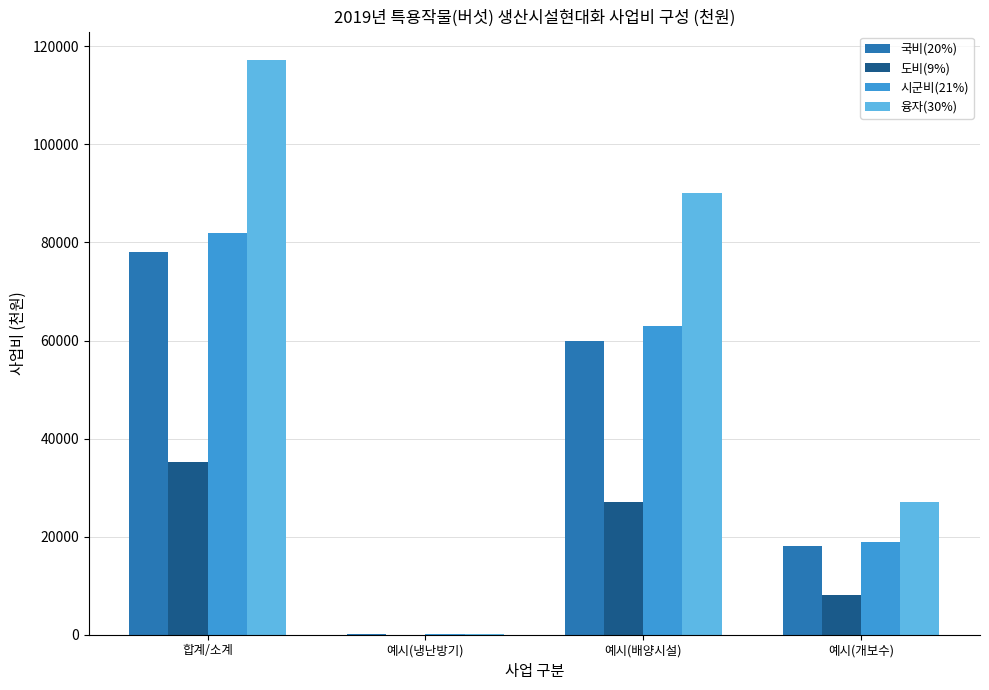

Is it true that 융자(30%) equals 42529 at 예시(개보수)?

False